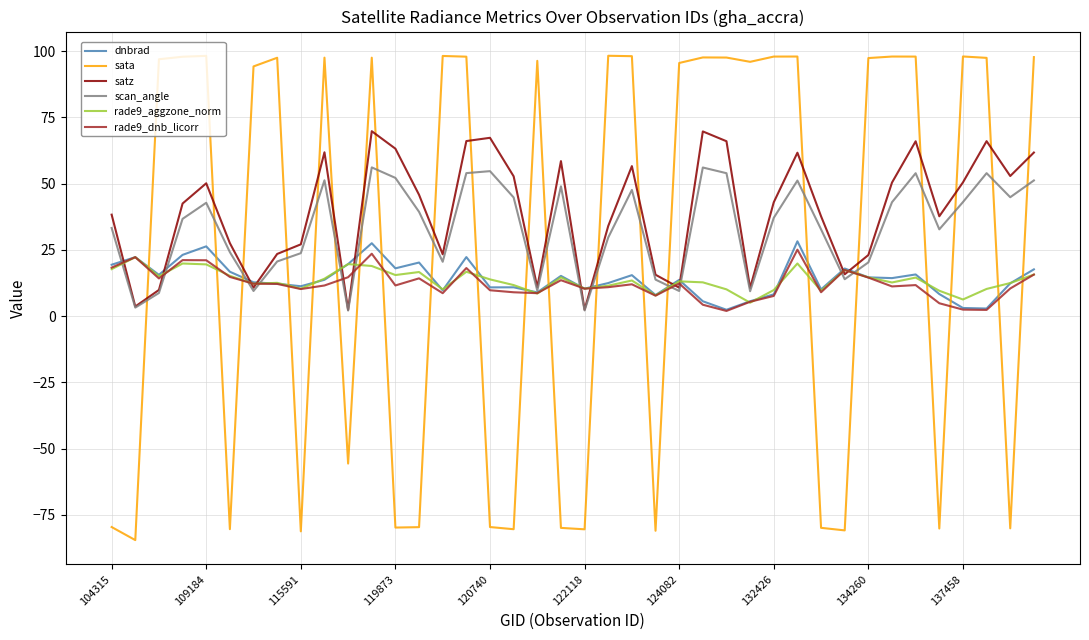

True or false: sata and dnbrad cross at least once.

True